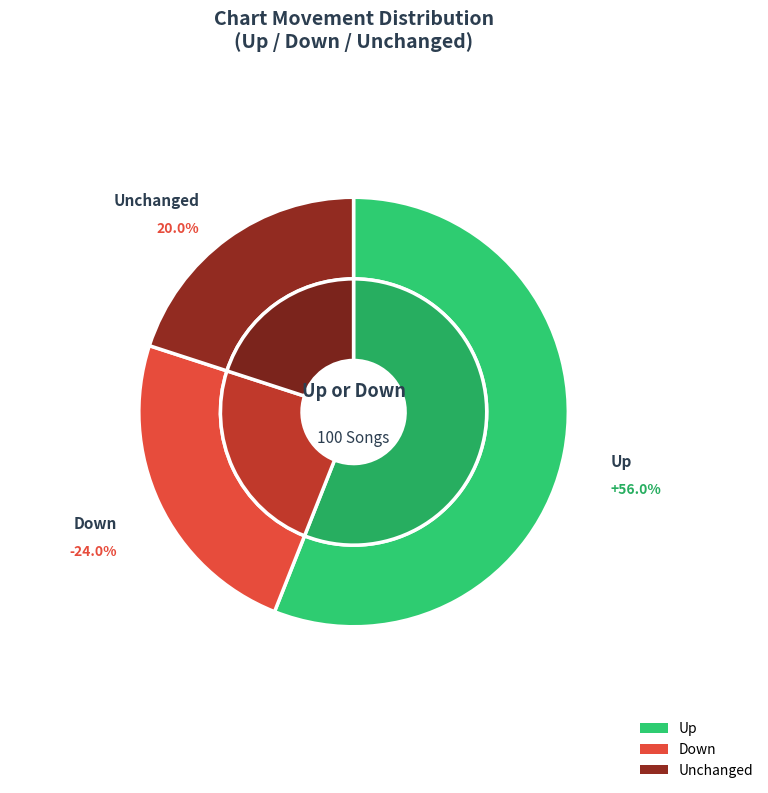

Count the number of slices in the pie.

3